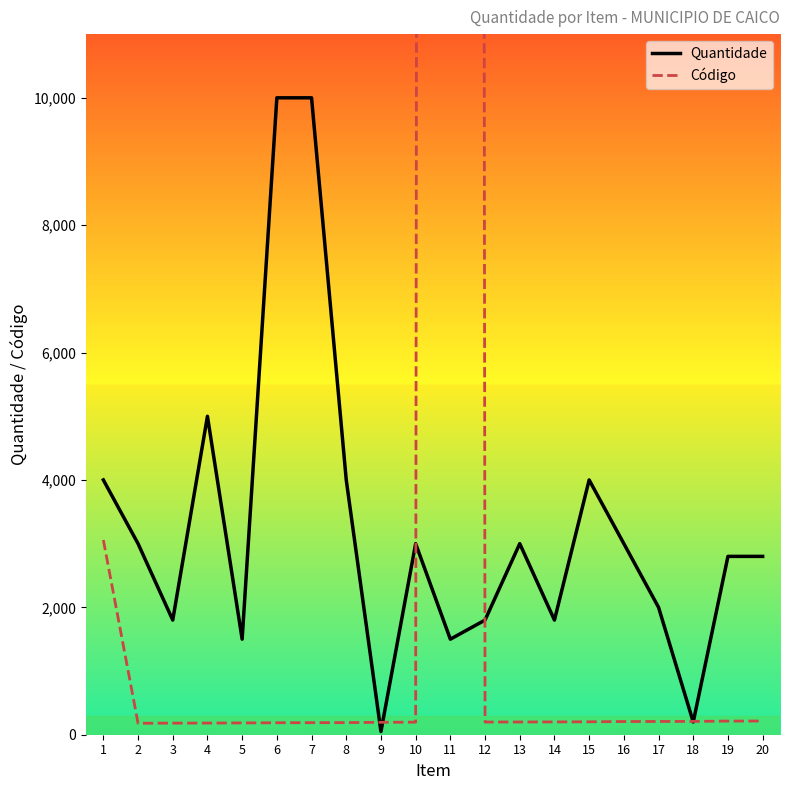

Which series changed the most between 9 and 17?

Quantidade